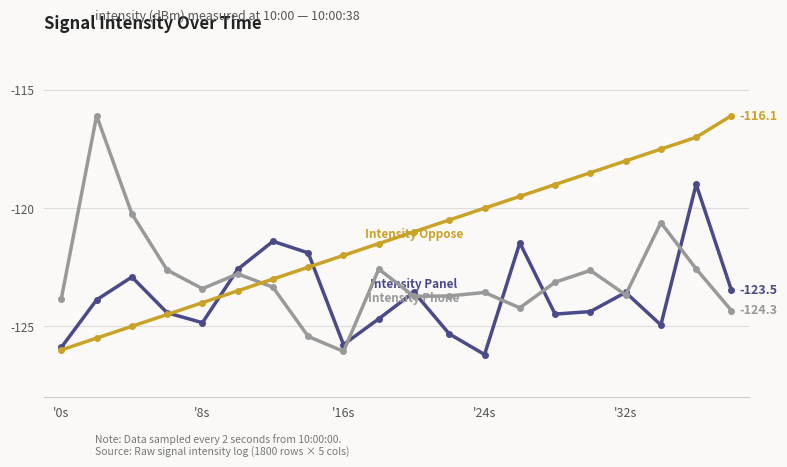

What is the maximum value shown in the chart?

-116.1